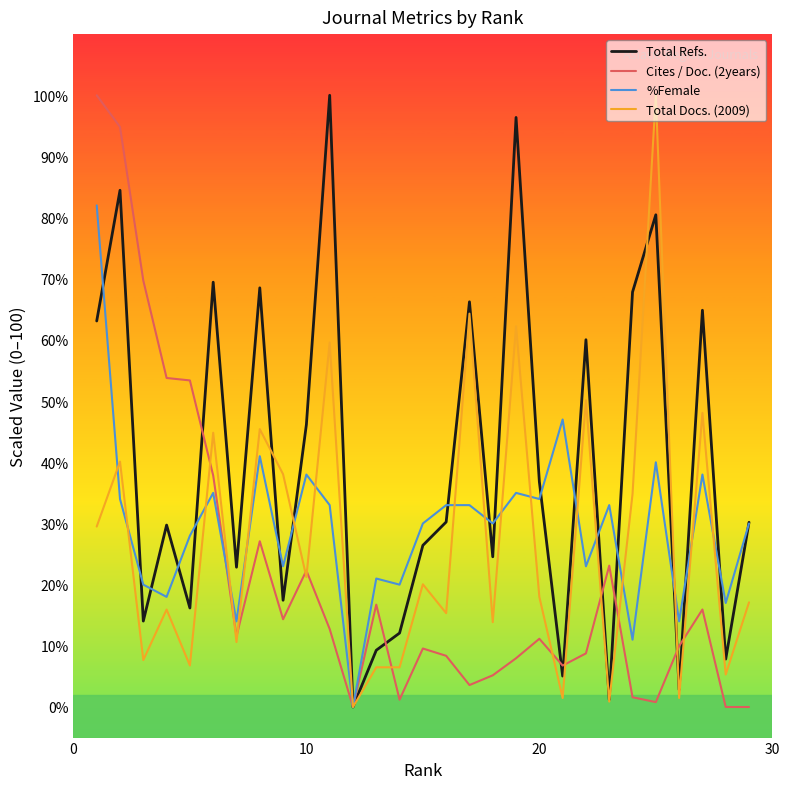

Which series has the largest total across all categories?

Total Refs.